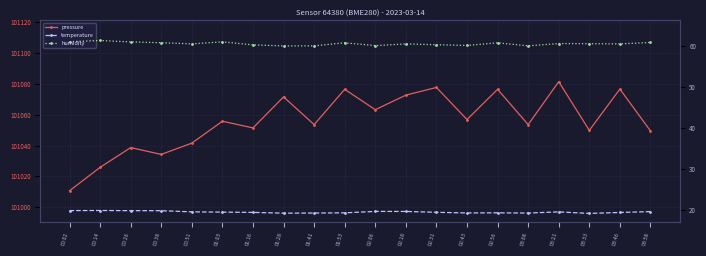

Reading right to left, what are all the values shown in this chart?

pressure: 03:58=101049.5	03:46=101076.7	03:33=101049.8	03:21=101081.5	03:08=101053.6	02:56=101076.5	02:43=101056.9	02:31=101077.7	02:18=101072.7	02:06=101063.3	01:53=101076.5	01:41=101053.6	01:28=101071.6	01:16=101051.4	01:03=101055.8	00:51=101041.6	00:38=101034.2	00:26=101038.7	00:14=101025.8	00:02=101010.6
temperature: 03:58=19.6	03:46=19.4	03:33=19.1	03:21=19.5	03:08=19.2	02:56=19.3	02:43=19.2	02:31=19.4	02:18=19.6	02:06=19.6	01:53=19.3	01:41=19.2	01:28=19.2	01:16=19.4	01:03=19.4	00:51=19.5	00:38=19.8	00:26=19.8	00:14=19.9	00:02=19.8
humidity: 03:58=61.0	03:46=60.6	03:33=60.6	03:21=60.7	03:08=60.1	02:56=60.9	02:43=60.2	02:31=60.4	02:18=60.6	02:06=60.2	01:53=60.9	01:41=60.1	01:28=60.1	01:16=60.4	01:03=61.1	00:51=60.6	00:38=60.9	00:26=61.1	00:14=61.4	00:02=61.1